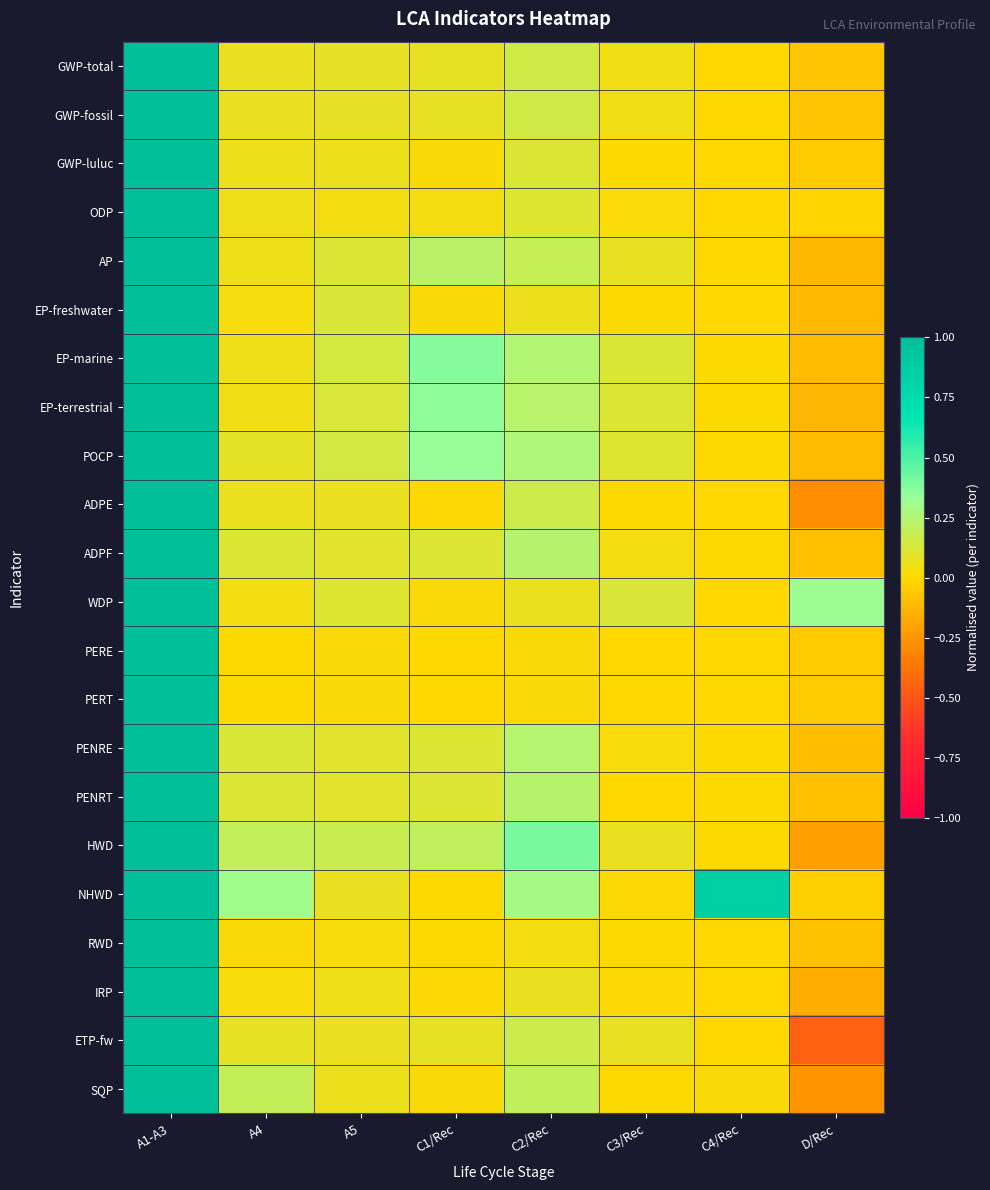

What is the spread (max minus min) of values at A5?

0.2